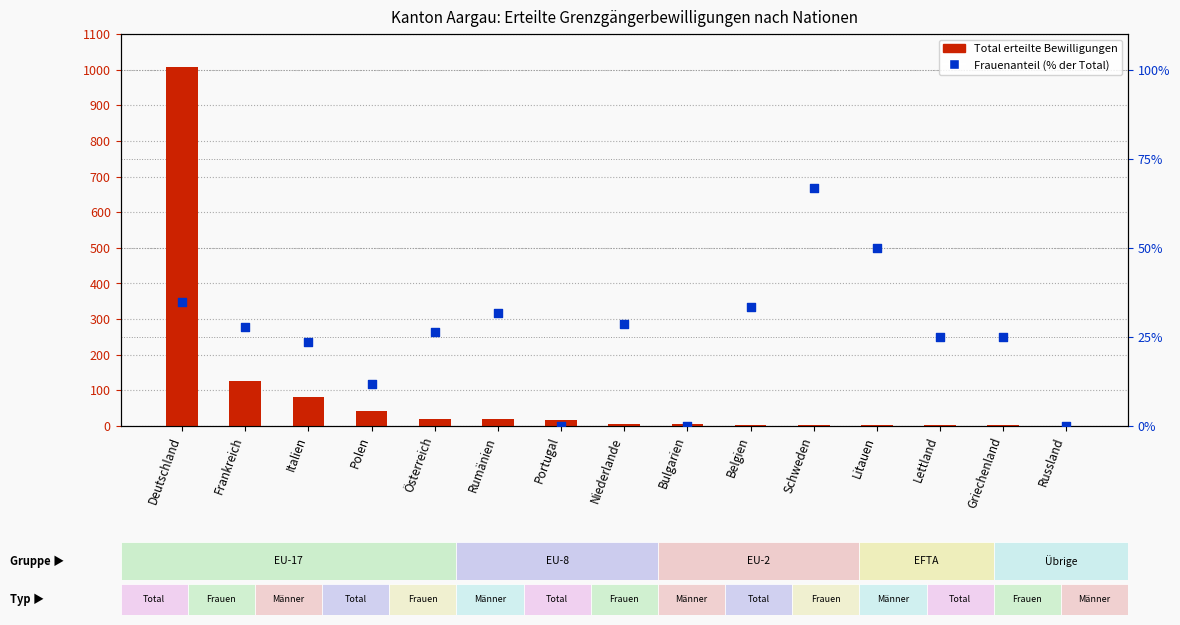

Which series reaches the maximum Y coordinate?

Total erteilte Bewilligungen